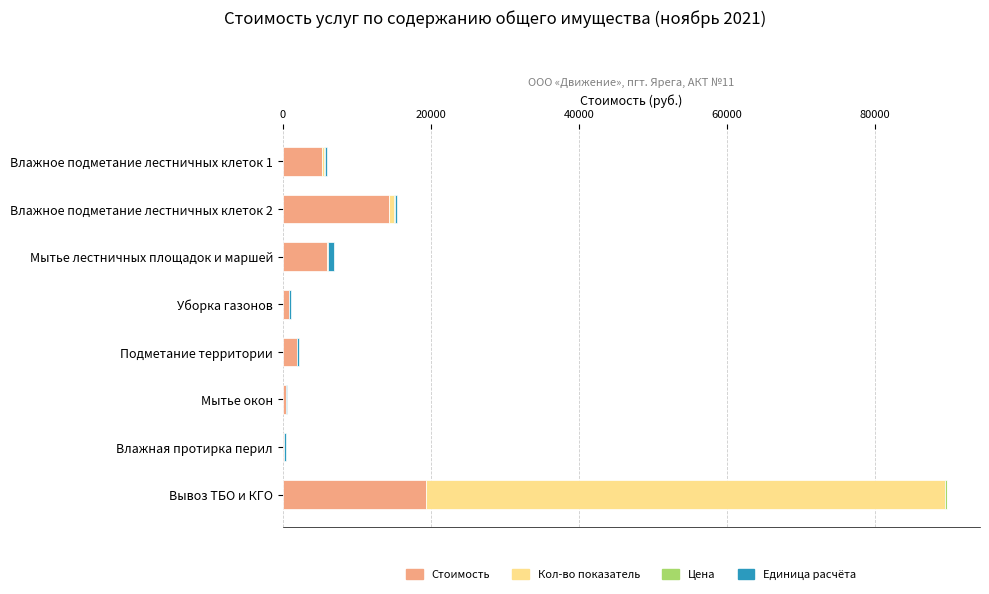

Which category has the highest value in the Стоимость series?

Вывоз ТБО и КГО